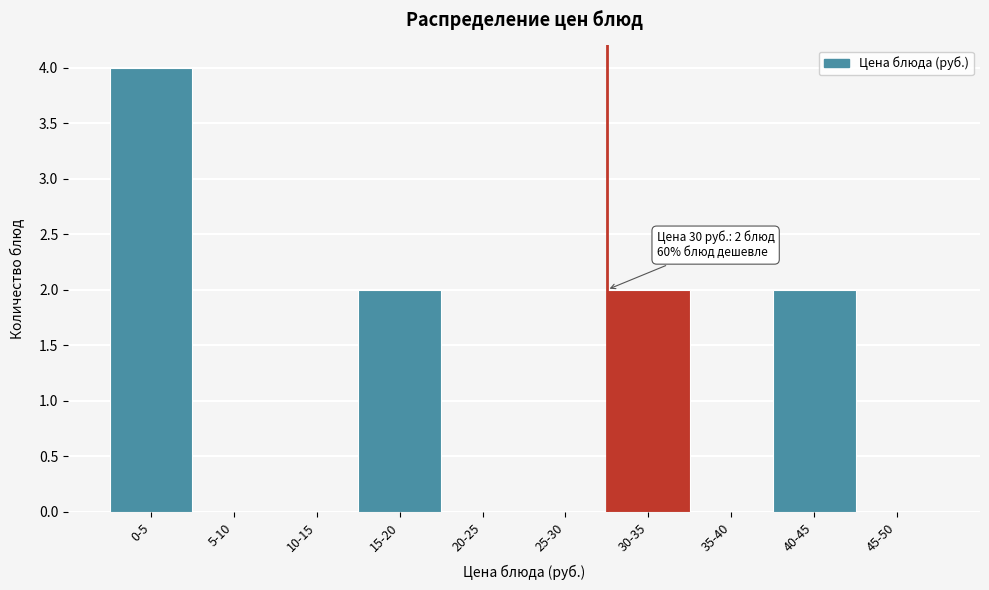

Reading left to right, transcribe all the data shown in this chart.

0-5=4	5-10=0	10-15=0	15-20=2	20-25=0	25-30=0	30-35=2	35-40=0	40-45=2	45-50=0